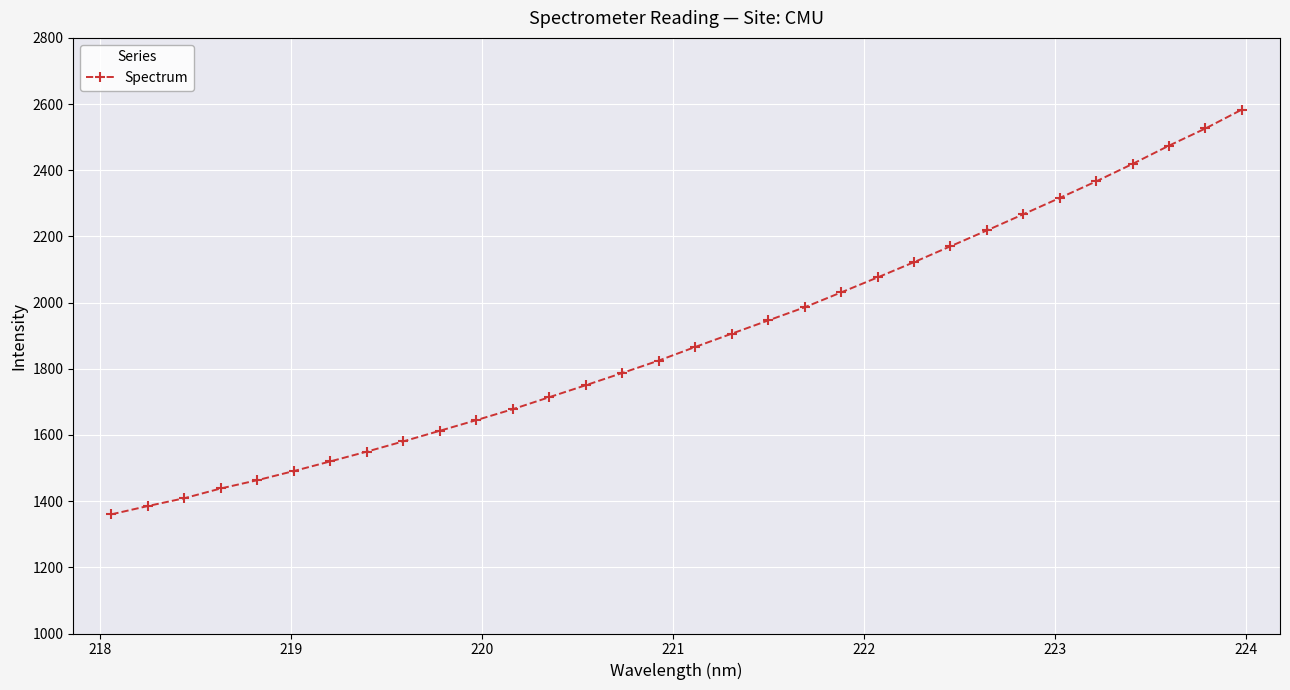

What is the value of the 18th point from the left?

1906.1